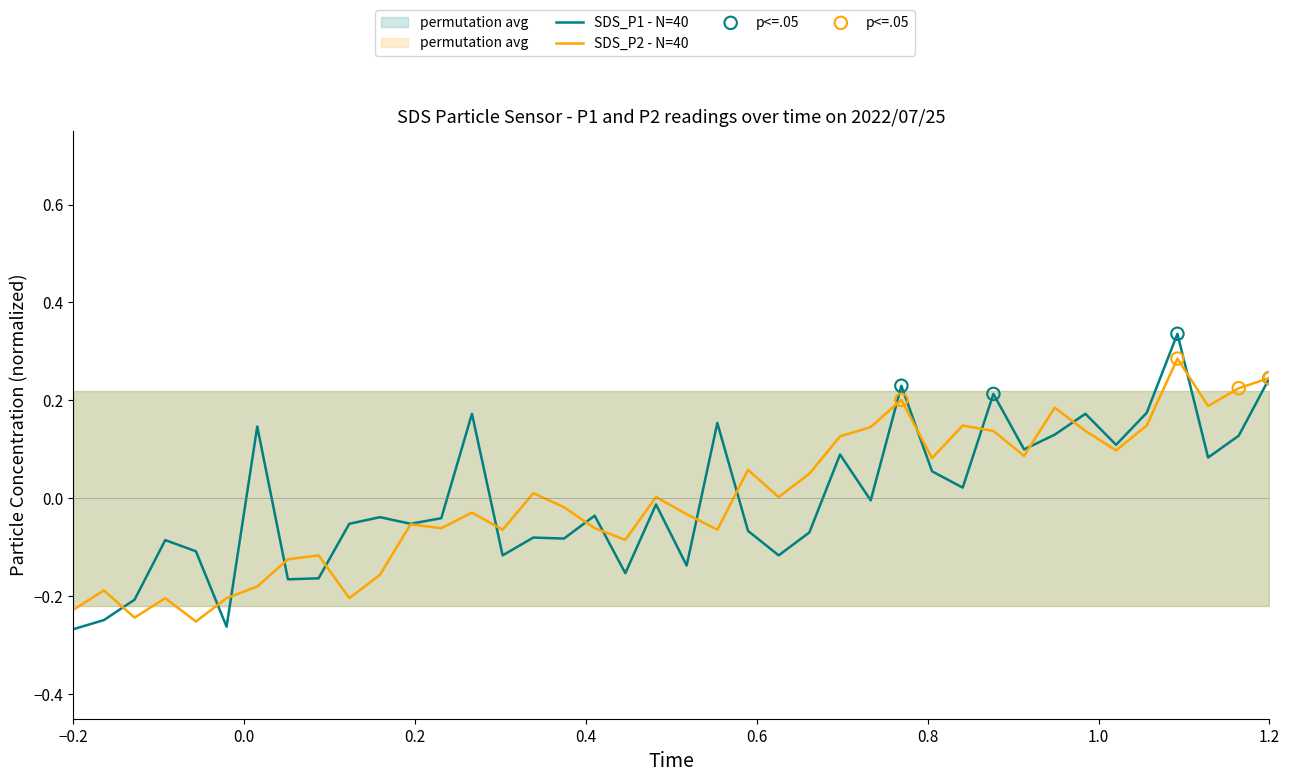

What are all the series names shown in the legend?

SDS_P1, SDS_P2